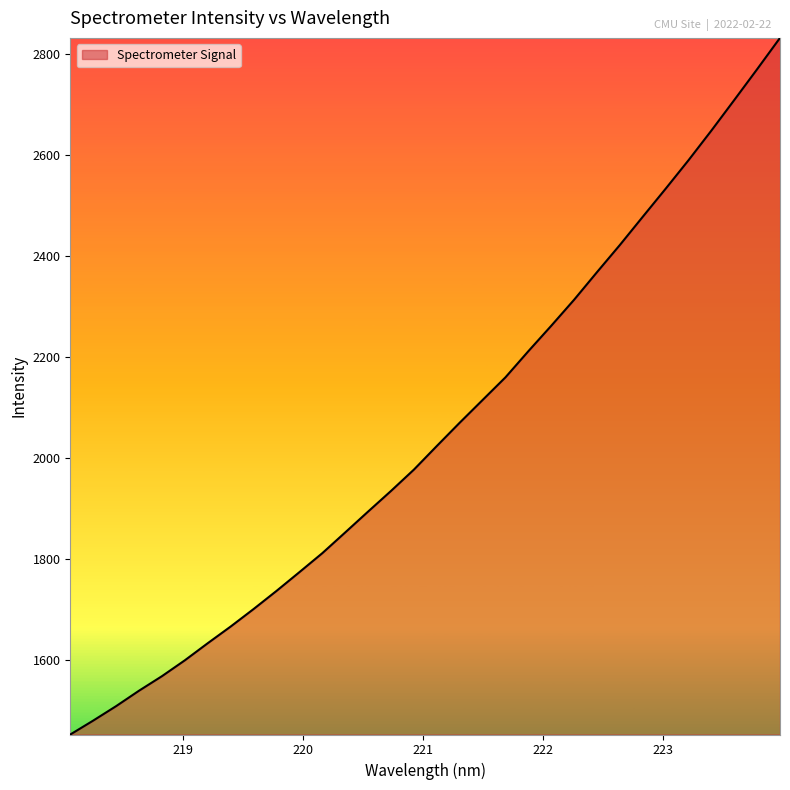

What is the difference between the maximum and minimum values?

1377.9